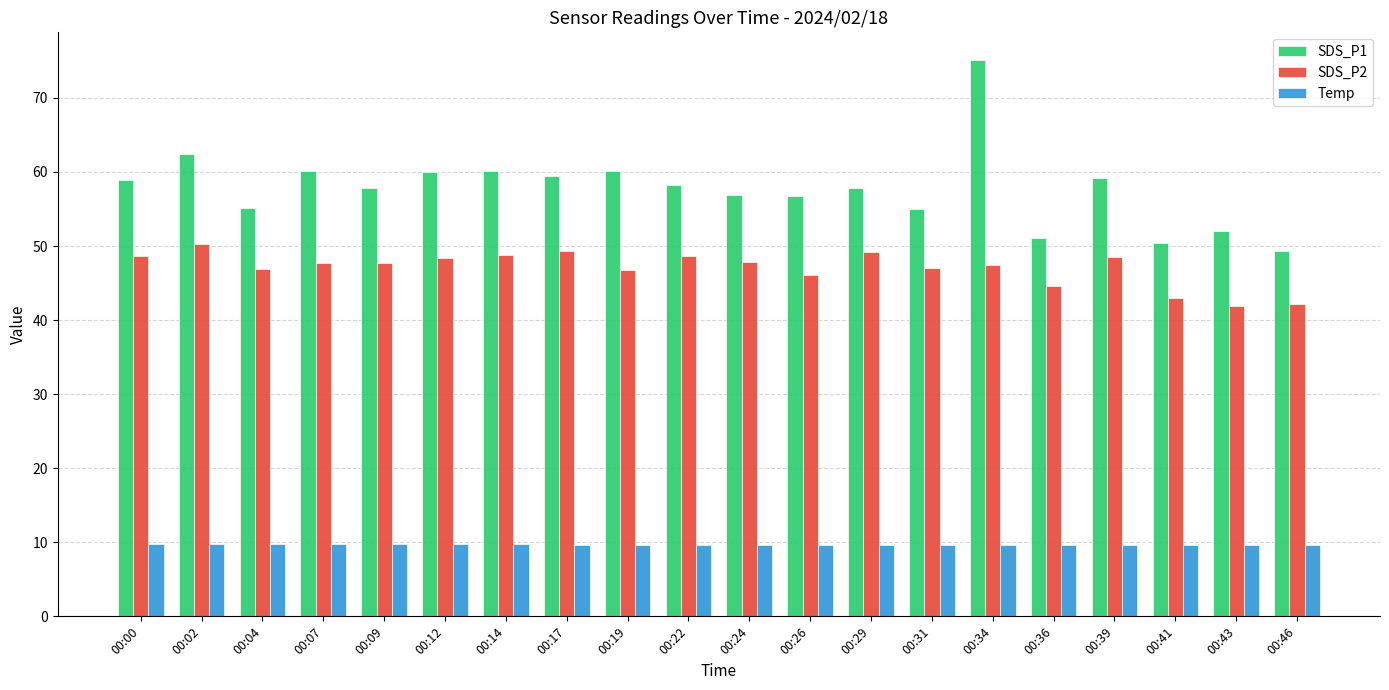

Where is SDS_P1 nearest to the value 62?

00:02